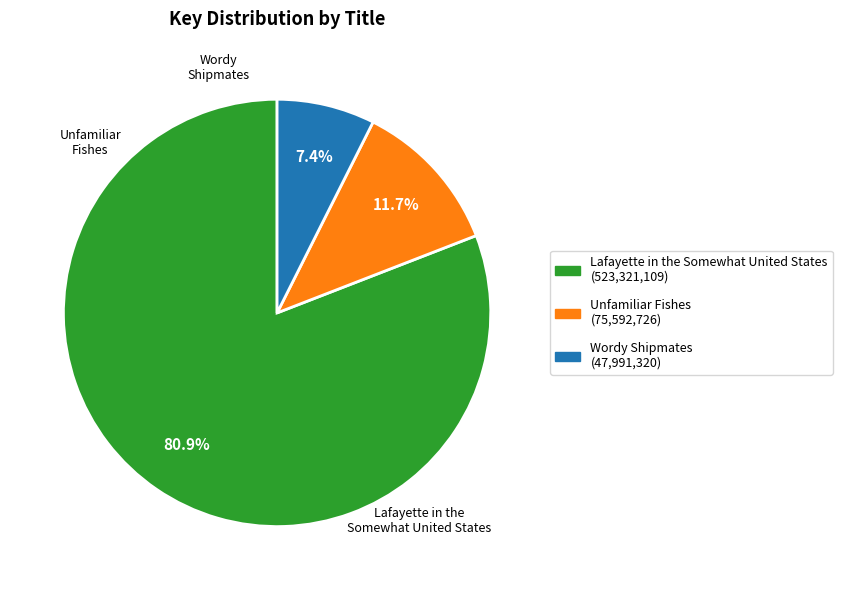

Rank the categories by value from lowest to highest.

Wordy Shipmates, Unfamiliar Fishes, Lafayette in the Somewhat United States